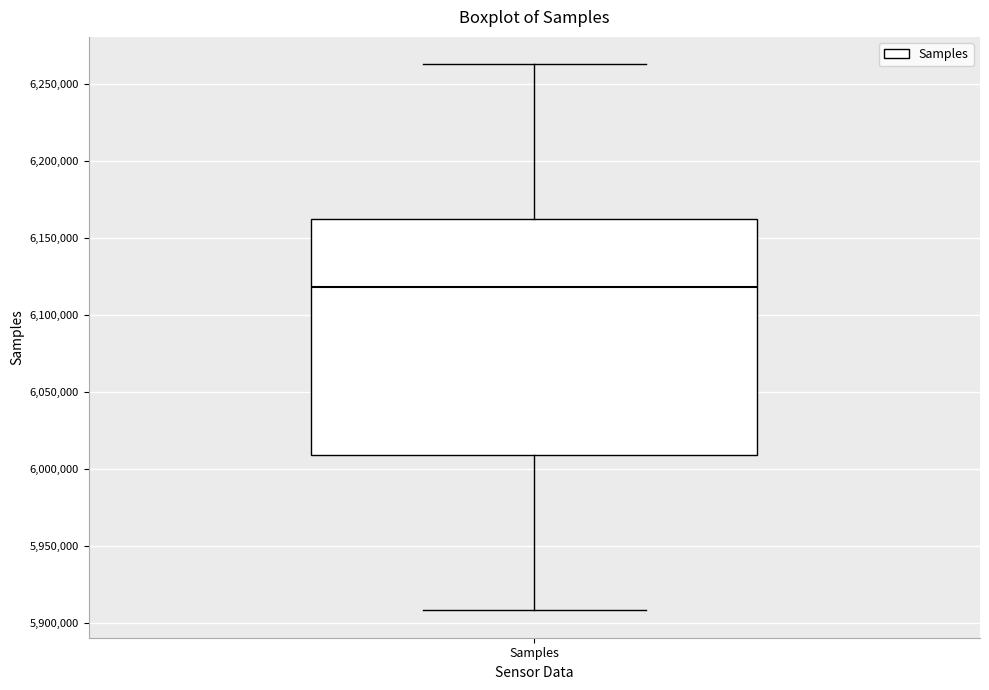

Read this box plot against the y-axis: the position of the median line, the range covered by the box, and the ends of both whiskers. The values are not printed on the chart, so give them approximately, as read against the axis.

median 6120000, box 6010000 to 6165000, whiskers 5910000 to 6265000